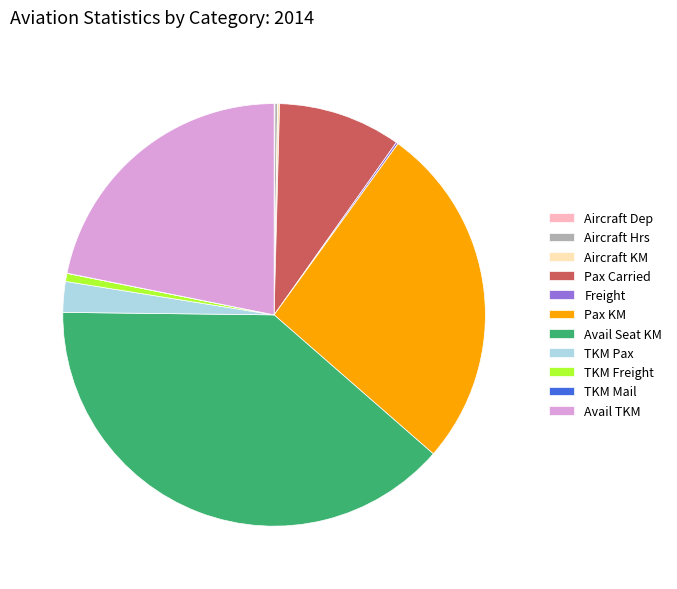

Is there any slice that represents more than half of the pie?

No